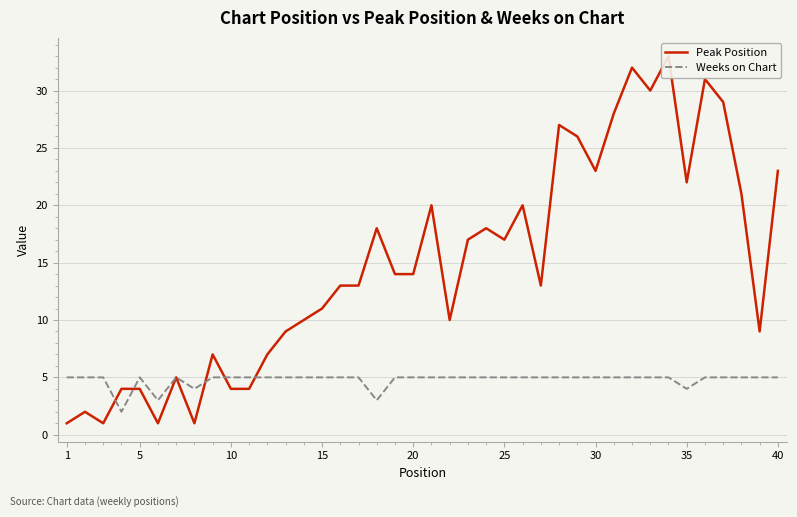

What is the value of the Weeks on Chart point at the 34th from the left?

5